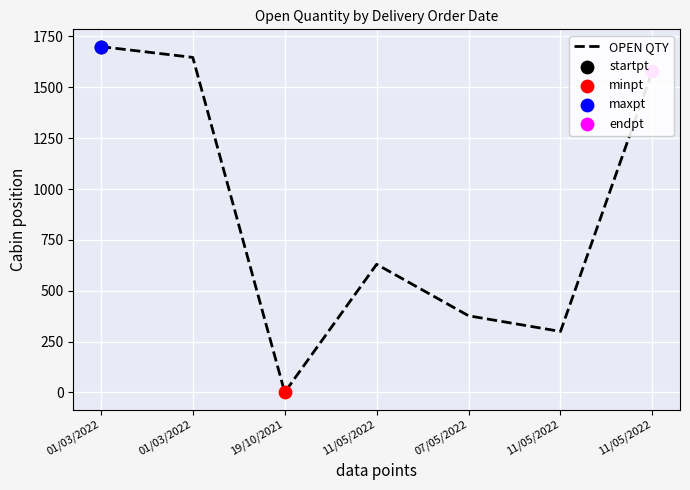

Between 11/05/2022 and 01/03/2022, which is larger?

01/03/2022